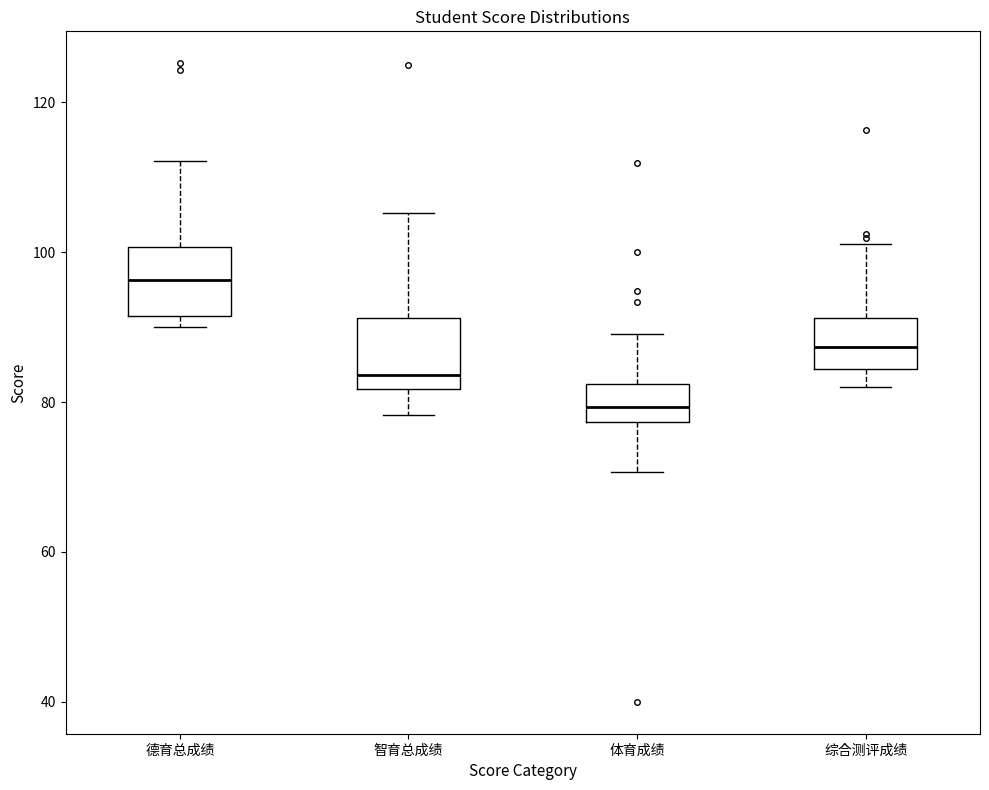

Where is the upper edge of the box for 德育总成绩 on the y-axis? The values are not printed on the chart, so give them approximately, as read against the axis.

100